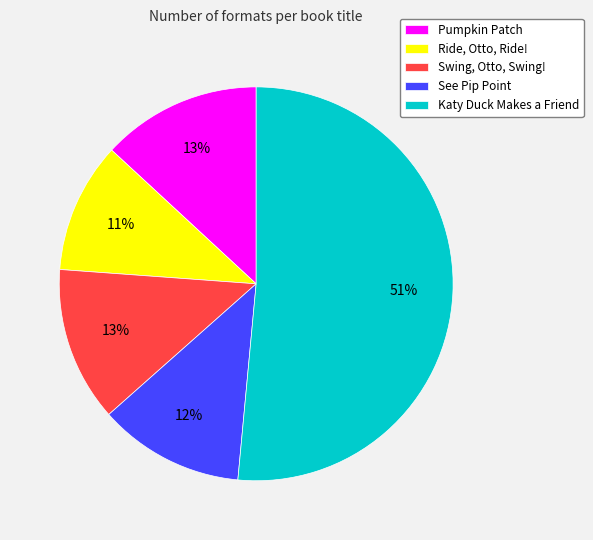

What is the ratio of the value at Katy Duck Makes a Friend to the value at Pumpkin Patch?

3.9